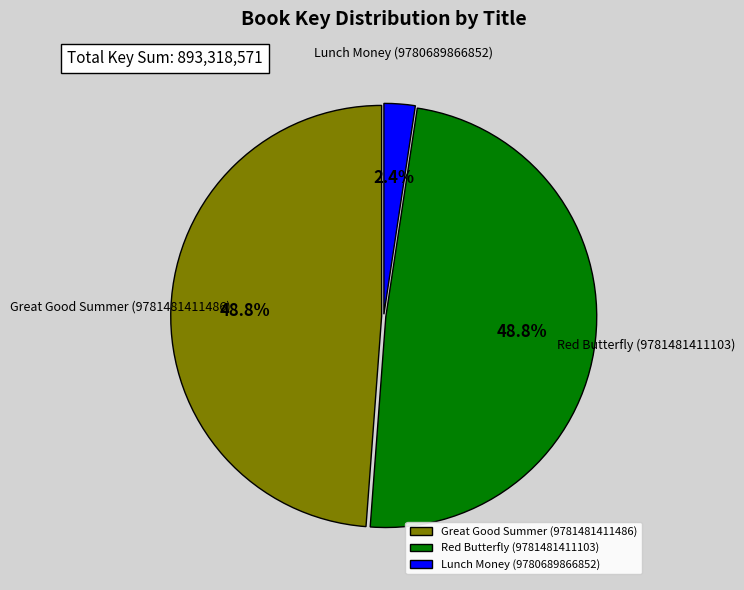

Is it true that Great Good Summer (9781481411486) is 34% of the pie?

False